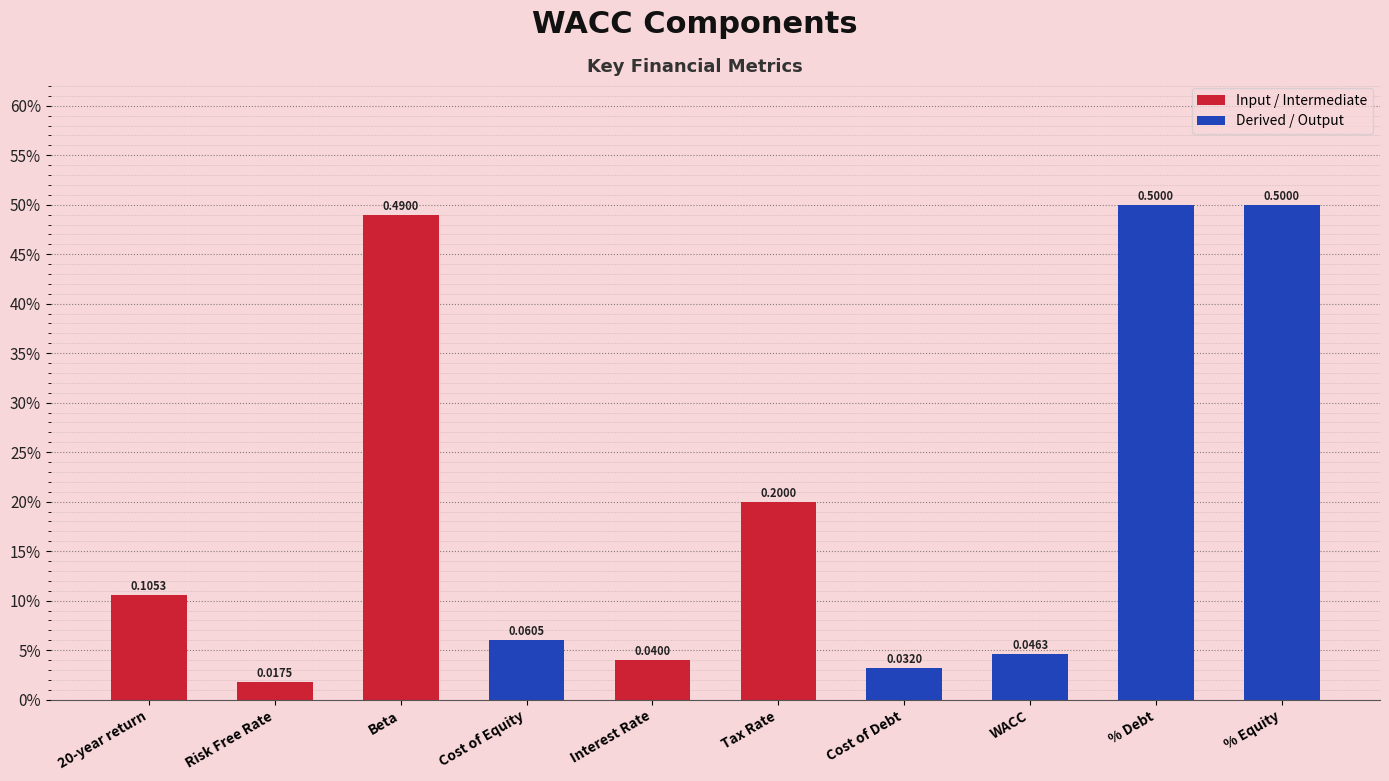

Reading right to left, list all the values displayed in this chart.

0.5	0.5	0.0	0.0	0.2	0.0	0.1	0.5	0.0	0.1